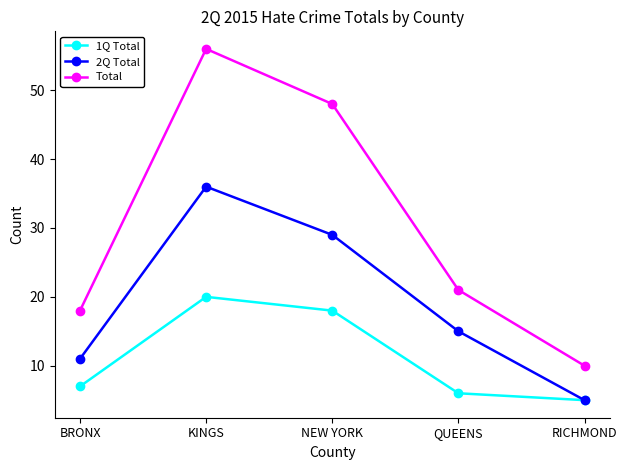

At which category is the sum across all series the highest?

KINGS